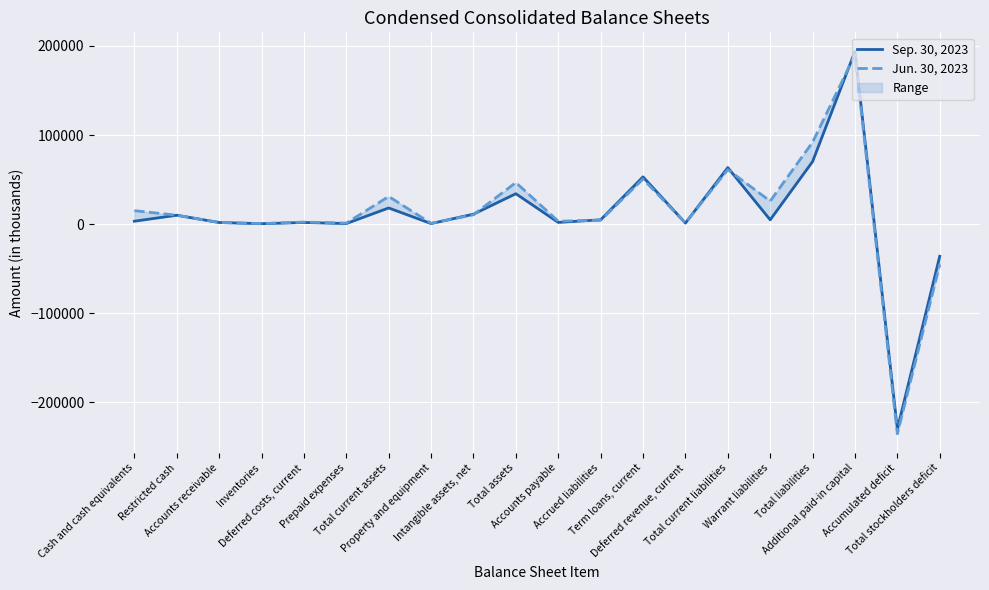

At which category is the sum across all series the highest?

Additional paid-in capital